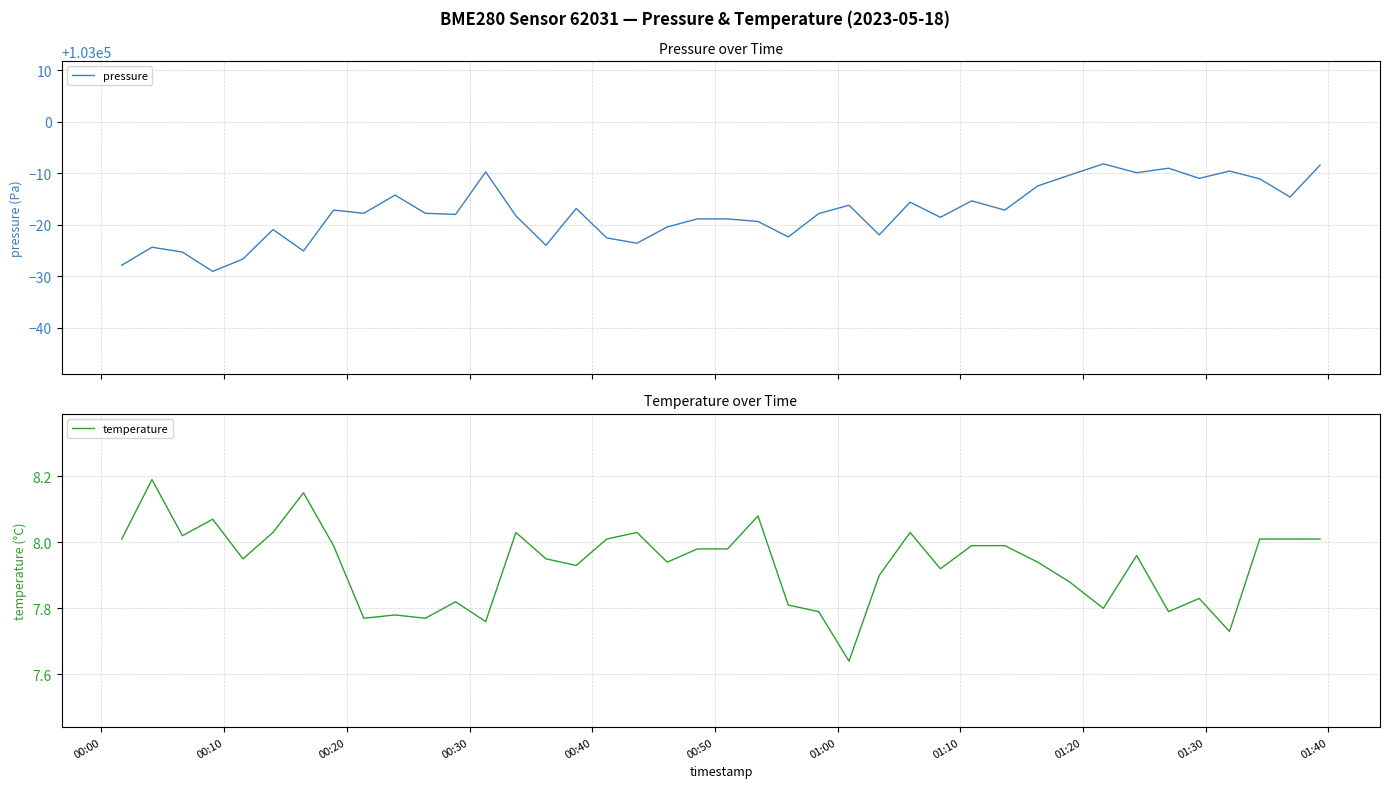

What is the maximum value for pressure?

102991.8